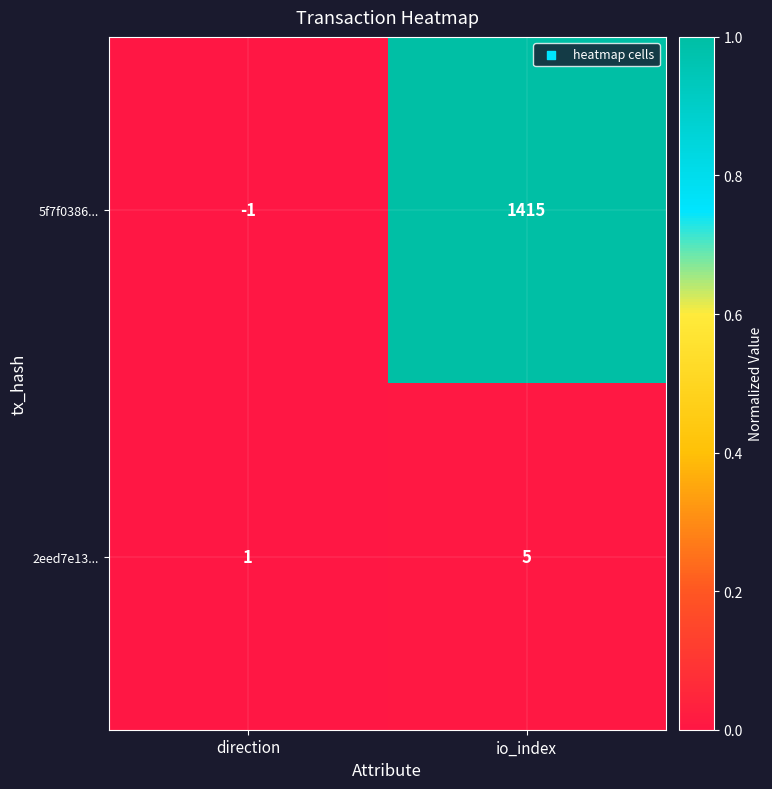

Rank the series by their average value, from highest to lowest.

5f7f0386..., 2eed7e13...